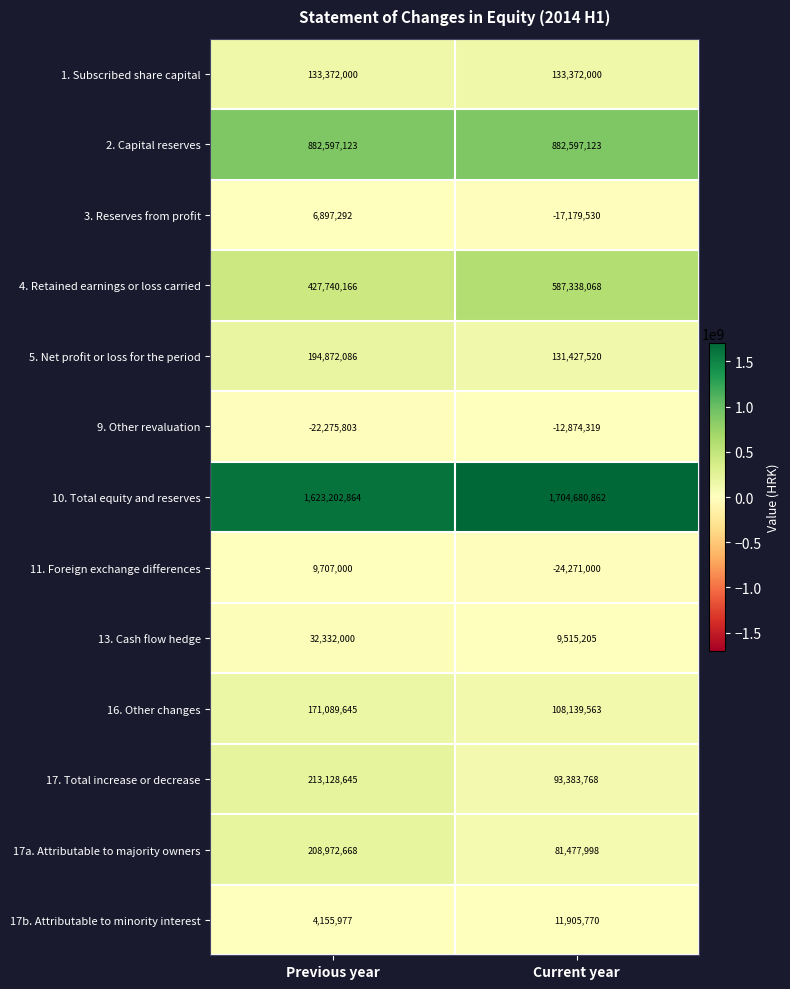

Is it true that 1. Subscribed share capital equals 55027669 at Current year?

False